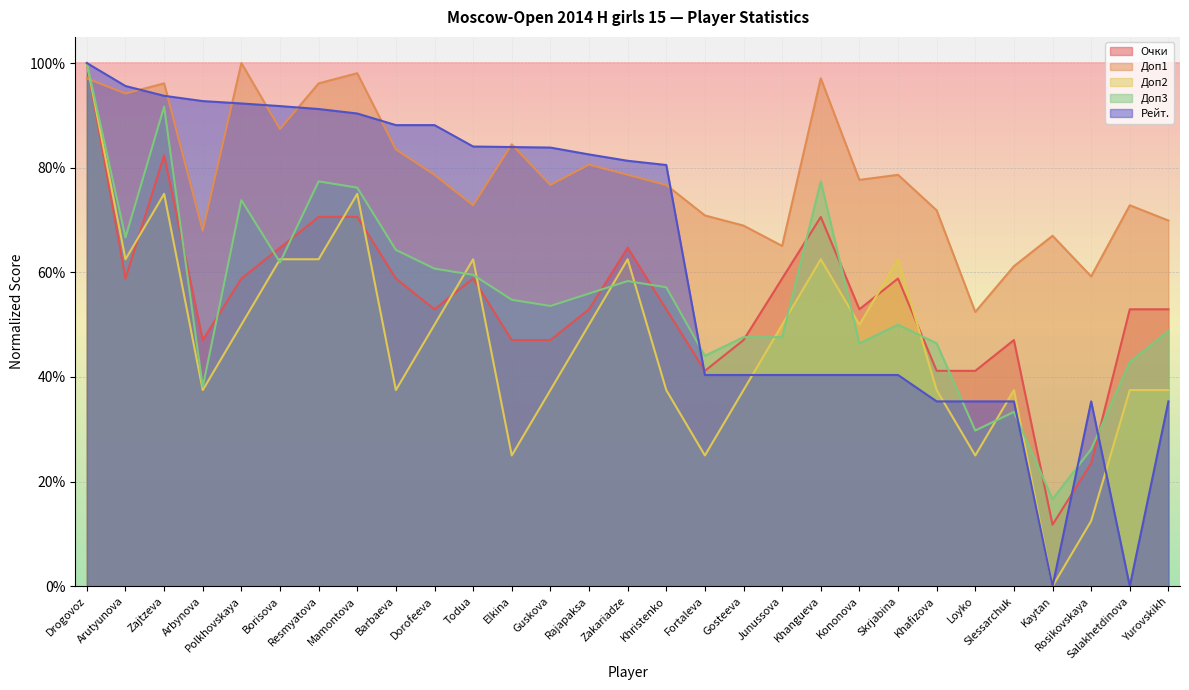

Rank the categories by Доп3 value from highest to lowest.

Drogovoz, Zajtzeva, Resmyatova, Khangueva, Mamontova, Polkhovskaya, Arutyunova, Barbaeva, Borisova, Dorofeeva, Todua, Zakariadze, Khristenko, Rajapaksa, Elkina, Guskova, Skrjabina, Yurovskikh, Gosteeva, Junussova, Kononova, Khafizova, Fortaleva, Salakhetdinova, Arbynova, Slessarchuk, Loyko, Rosikovskaya, Kaytan